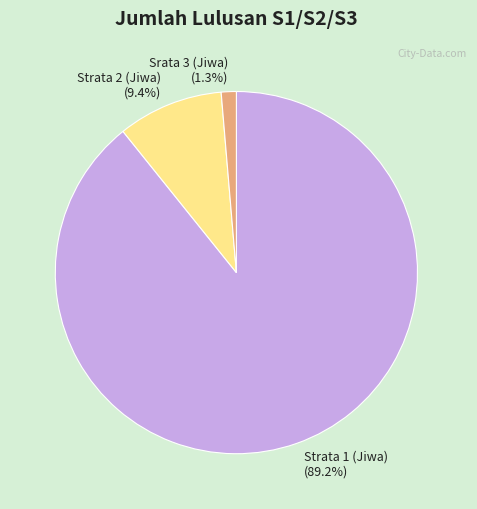

Is it true that Srata 3 (Jiwa) is 15% of the pie?

False